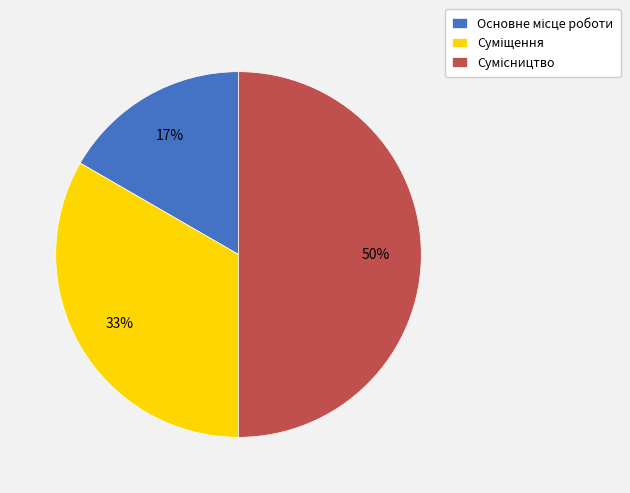

To the nearest percent, what is the difference between the largest and smallest slice percentages?

33%